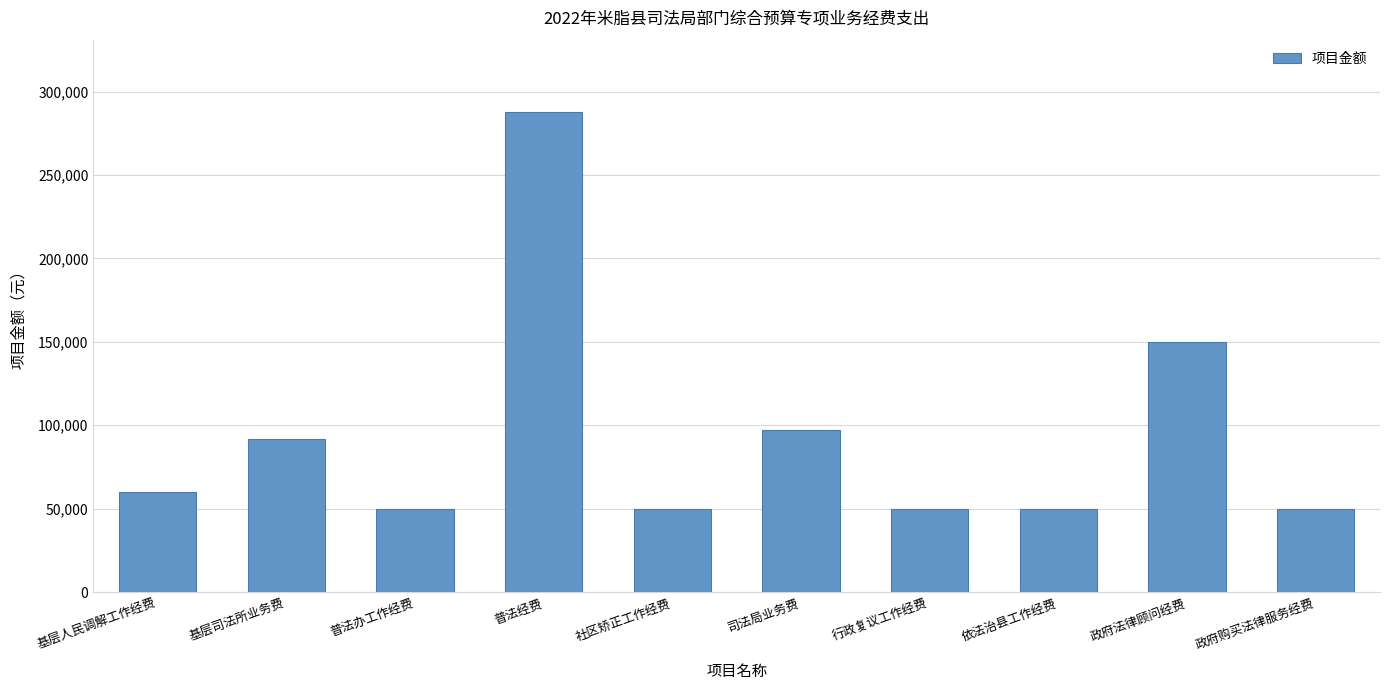

What is the ratio of the value at 行政复议工作经费 to the value at 社区矫正工作经费?

1.0